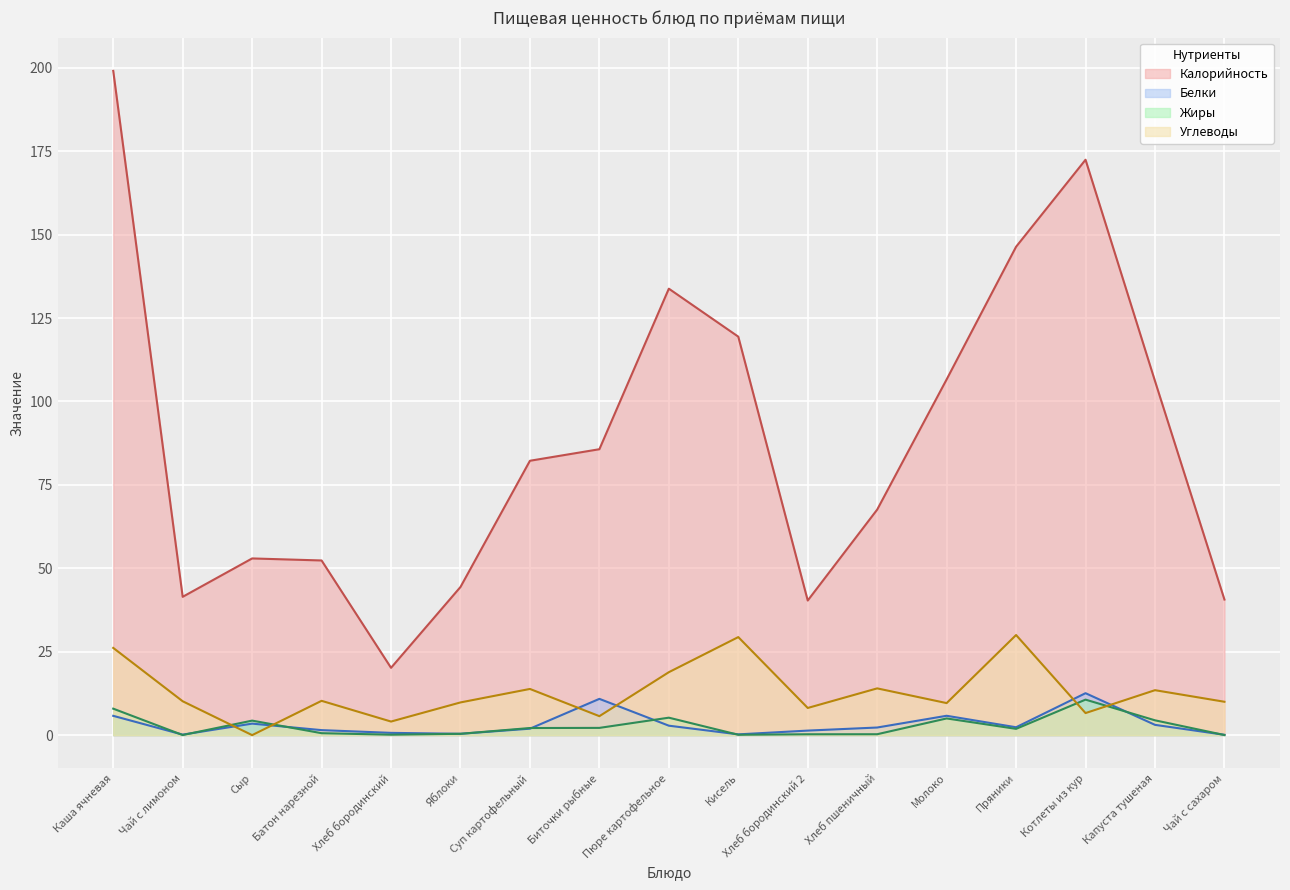

What is the sum of all Углеводы values?

220.0